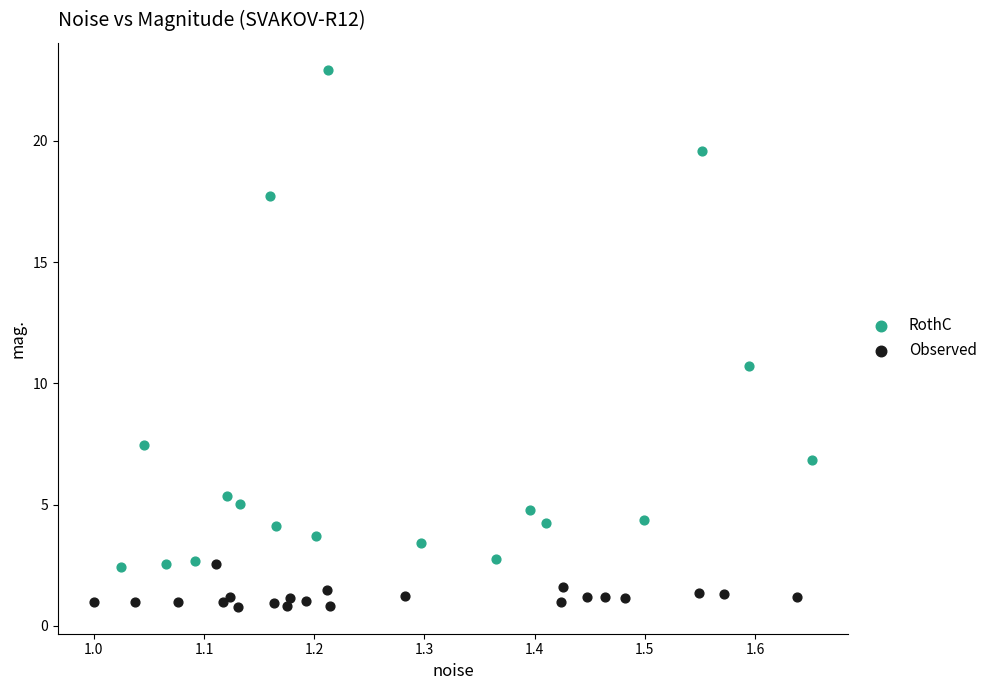

Which series has the largest Y range (max minus min)?

RothC